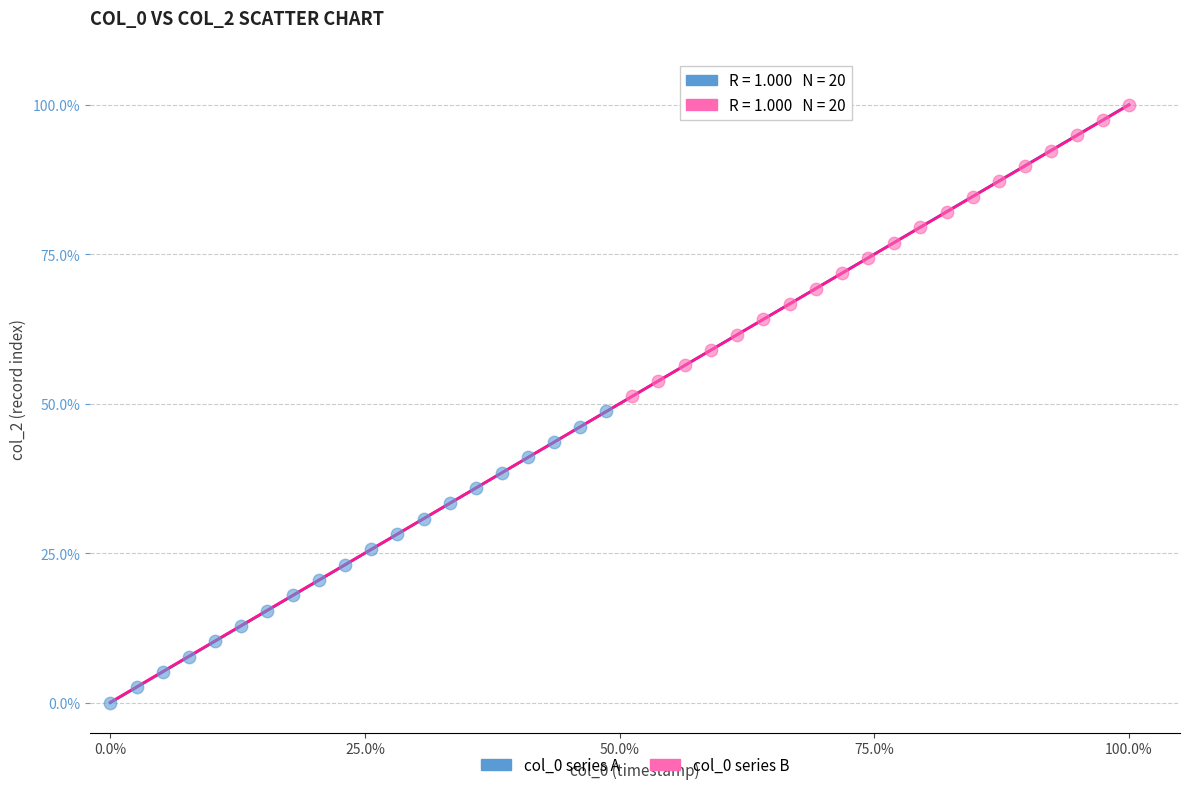

Which series reaches the maximum Y coordinate?

col_0 series B